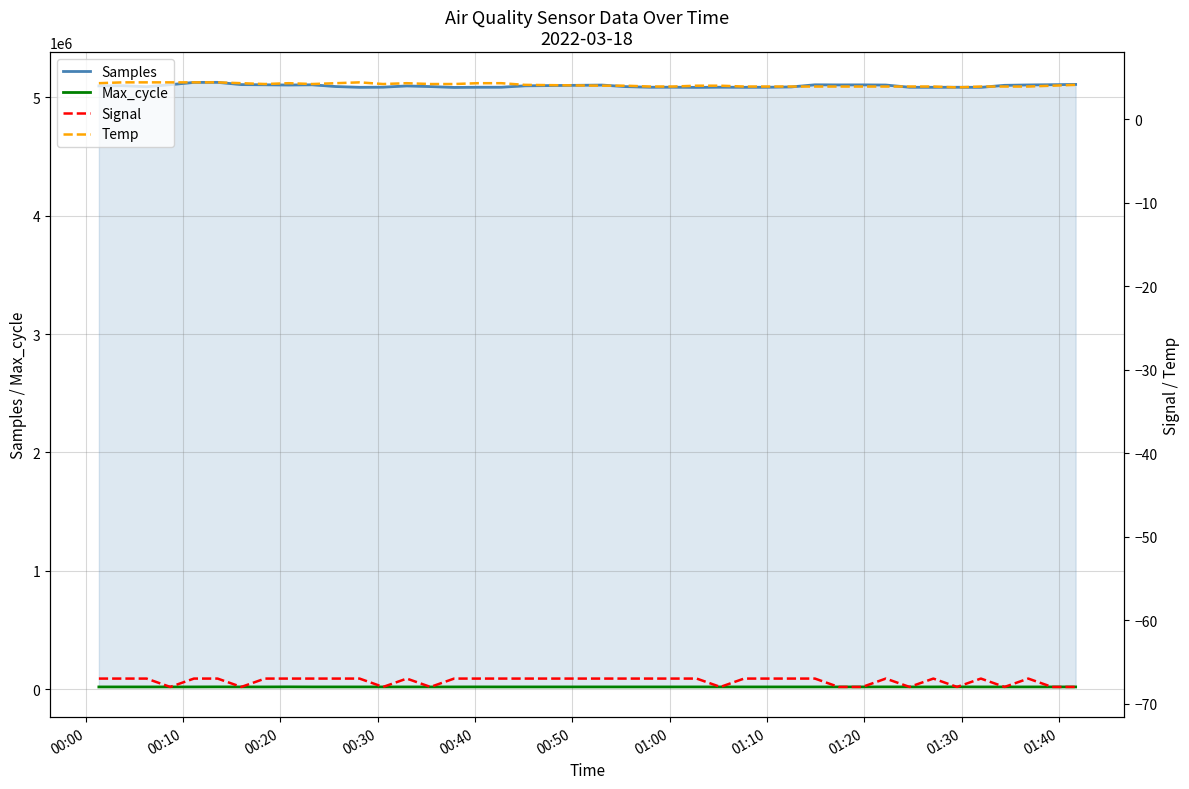

At which category does Max_cycle reach its first local peak?

00:50